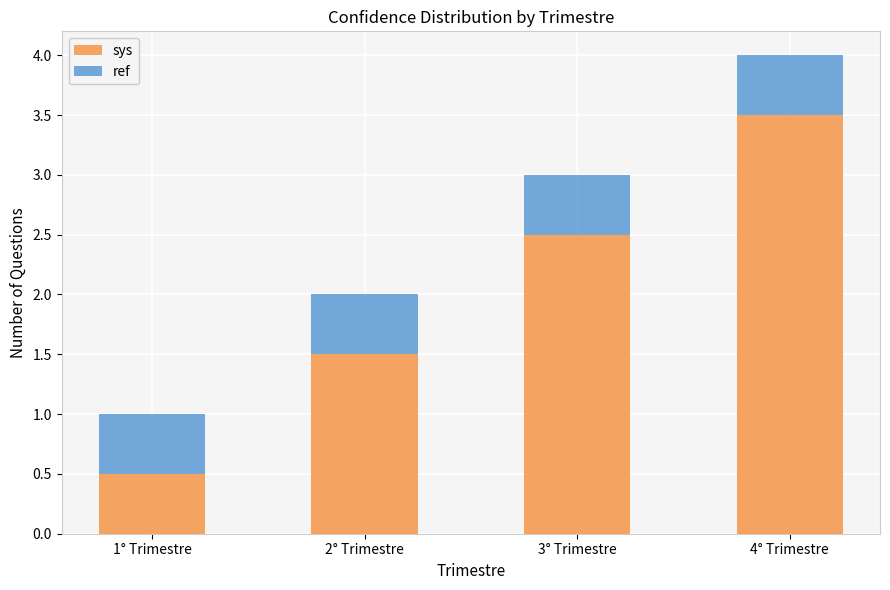

What is the difference between the maximum and second lowest values in the ref series?

2.0